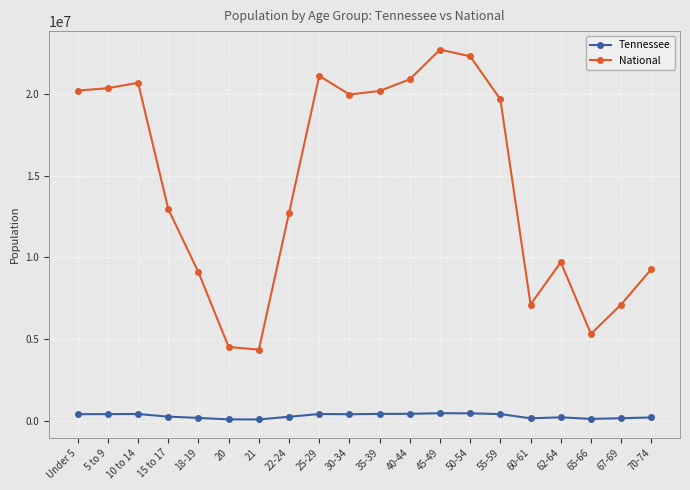

How many interior local peaks does the National series have?

4